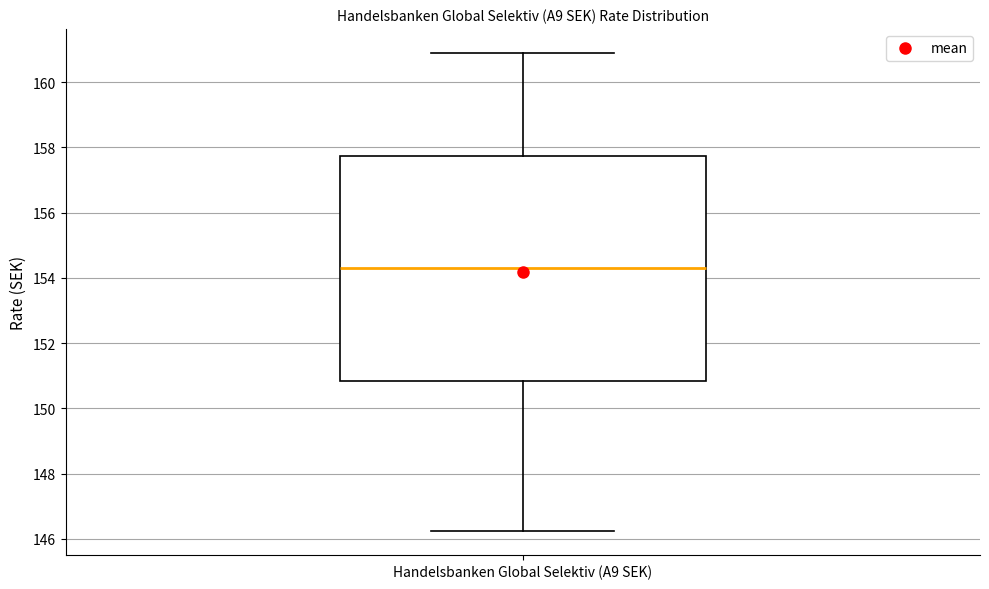

Where does the median line of the box for Handelsbanken Global Selektiv (A9 SEK) sit on the y-axis? The values are not printed on the chart, so give them approximately, as read against the axis.

154.4